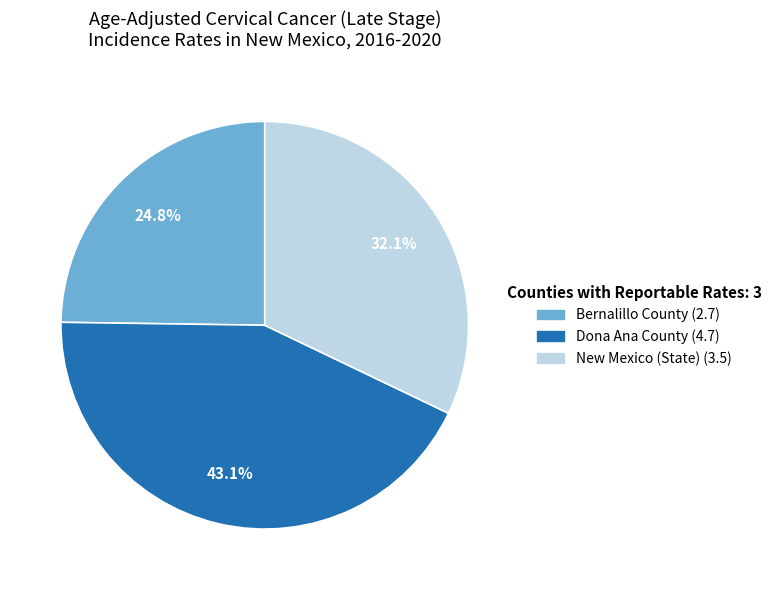

Does Bernalillo County represent more than half of the total?

No